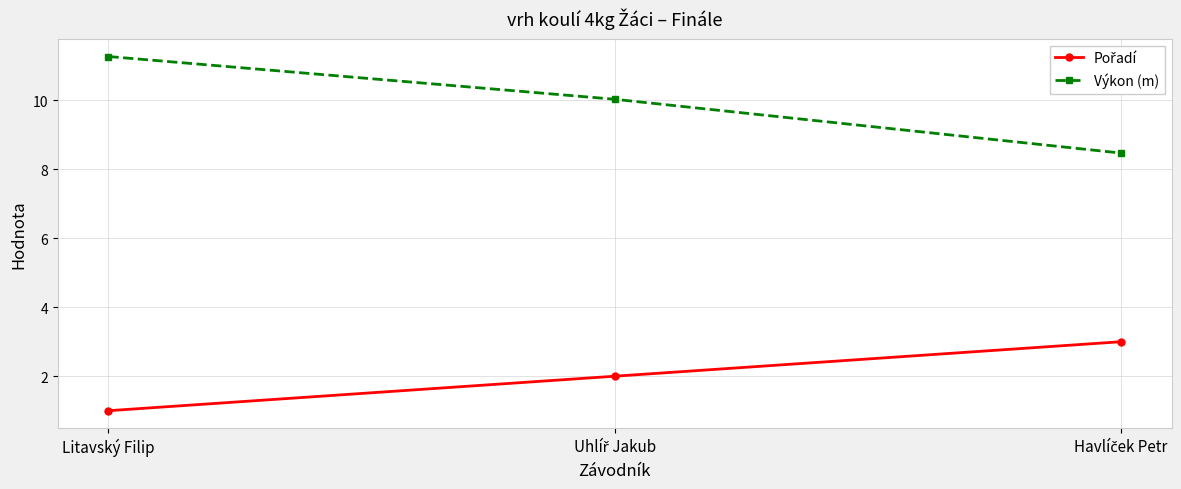

What is the average value of the Výkon (m) series?

9.9